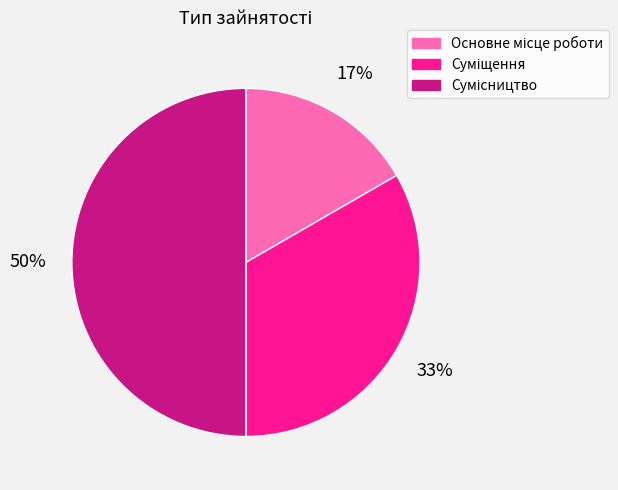

To the nearest percent, what is the difference between the largest and smallest slice percentages?

33%